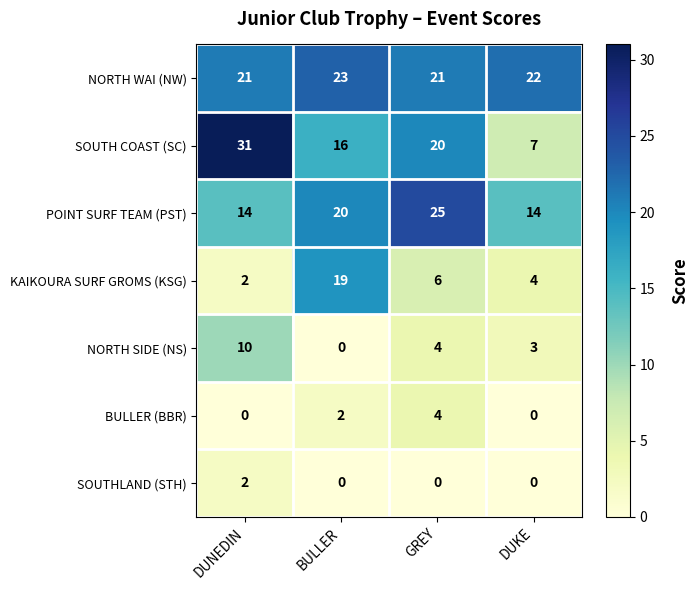

What is the difference between the highest and lowest values at DUNEDIN?

31